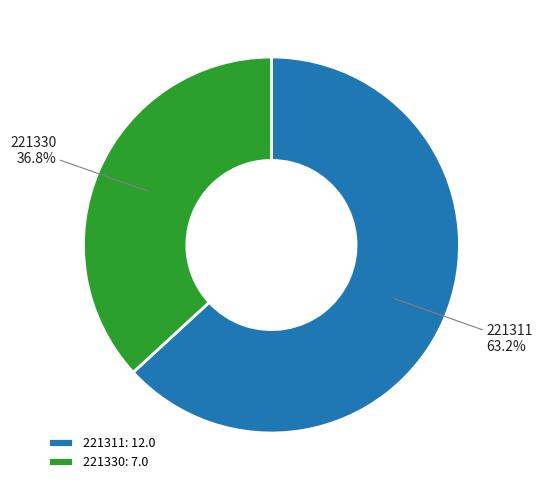

Count the number of slices in the pie.

2